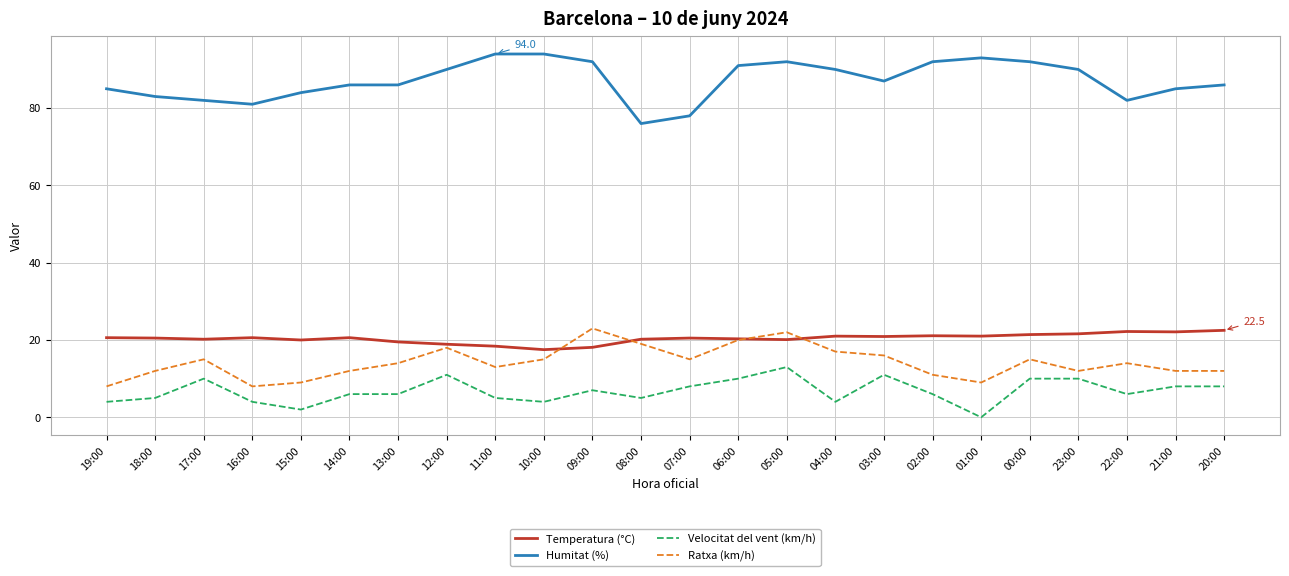

What is the spread (max minus min) of values at 17:00?

72.0